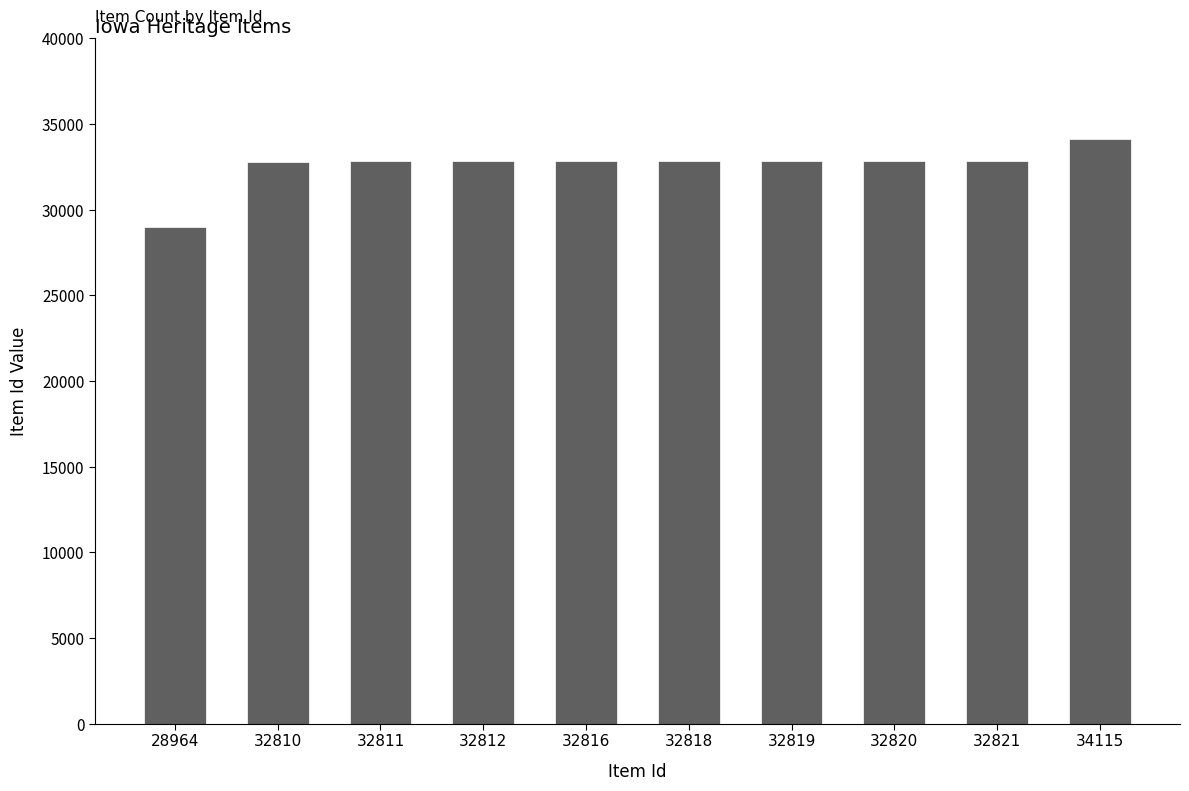

What is the difference between the second highest and second lowest values?

11